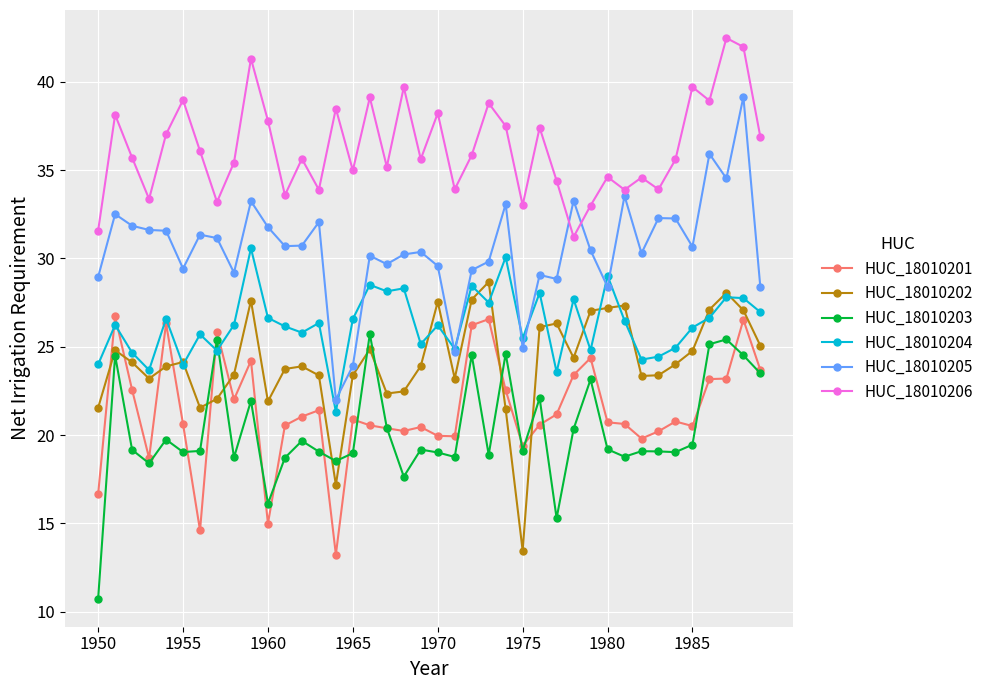

What is the value of the HUC_18010204 point at the 40th from the left?

27.0